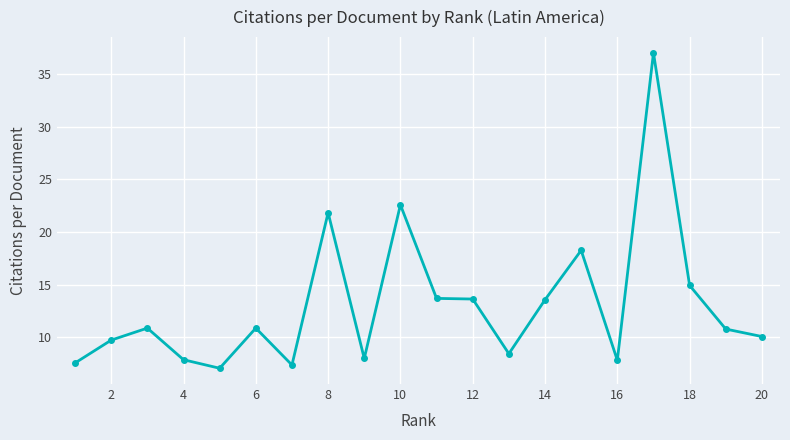

What is the value of the 6th point from the left?

10.9